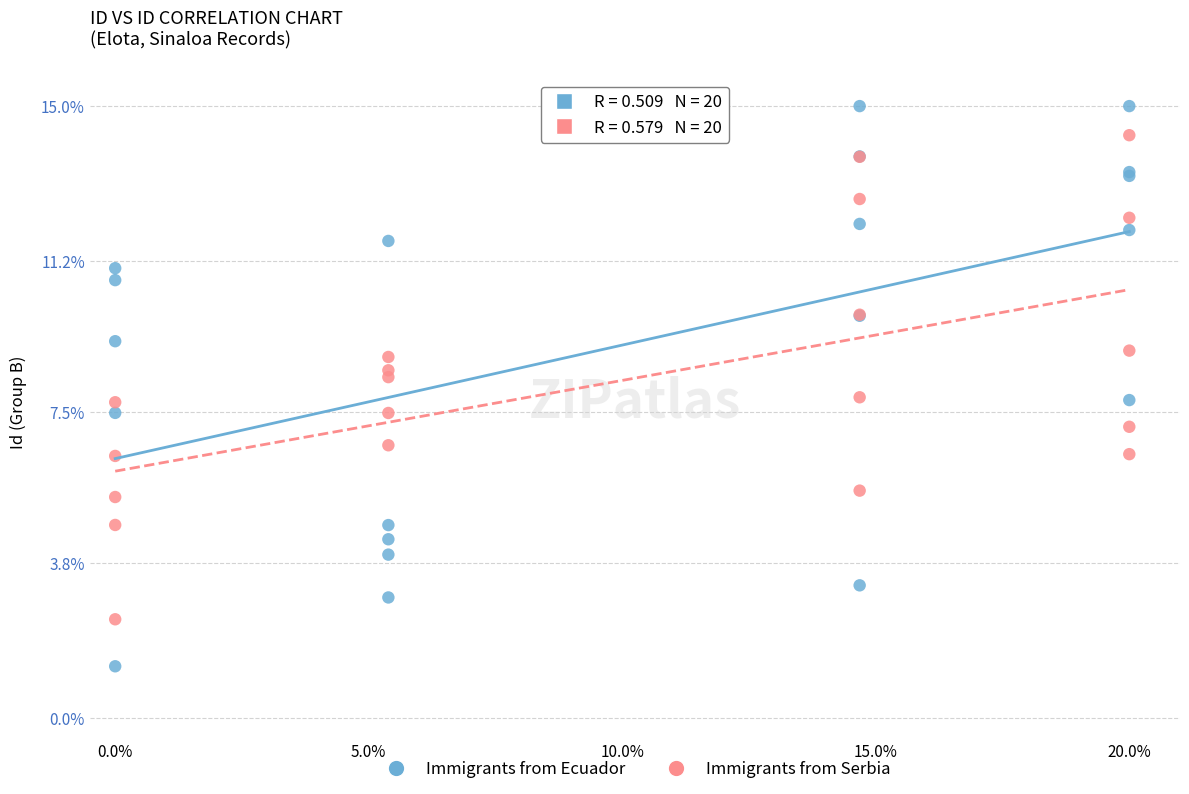

What are all the series names shown in the legend?

Immigrants from Ecuador, Immigrants from Serbia